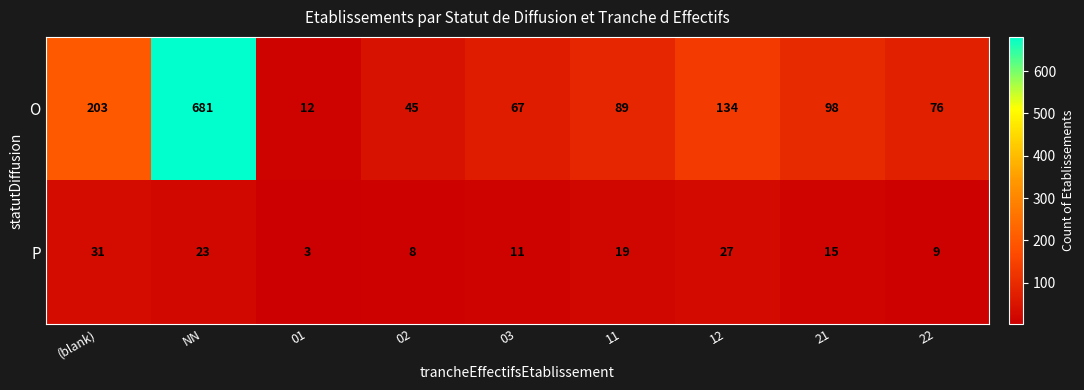

The P series shows 11 at 02. True or false?

False